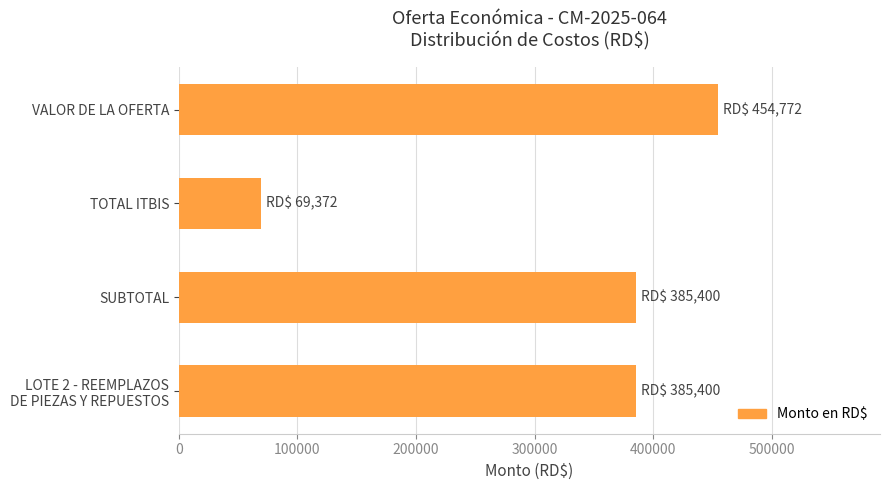

Reading bottom to top, list all the values displayed in this chart.

385400	385400	69372	454772